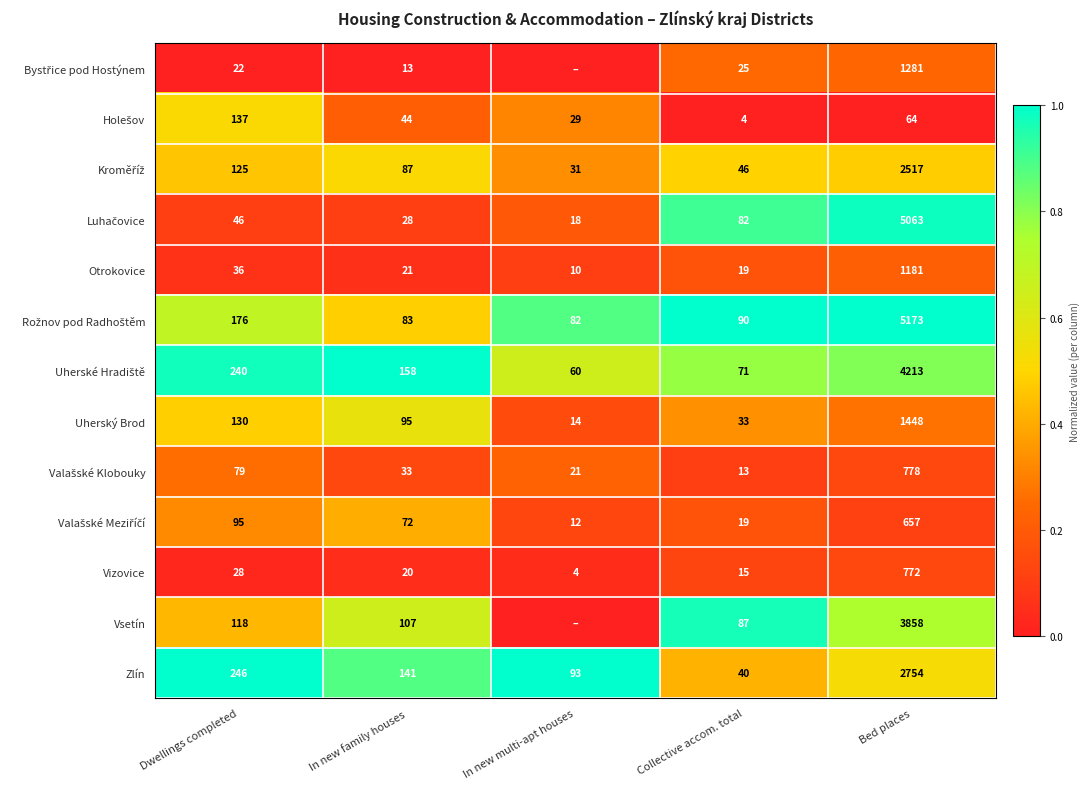

What is the spread (max minus min) of values at In new family houses?

145